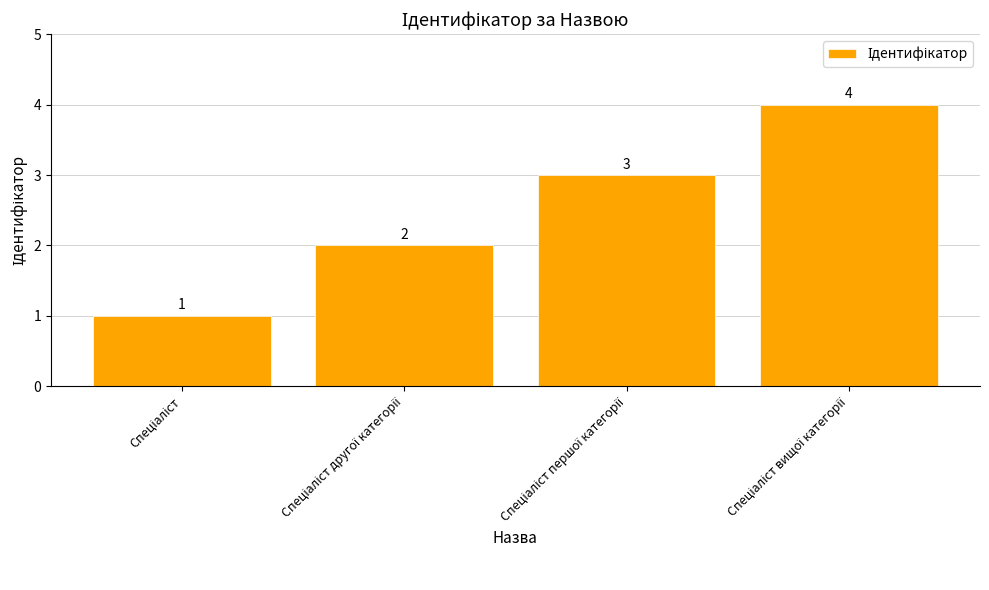

What is the maximum value shown in the chart?

4